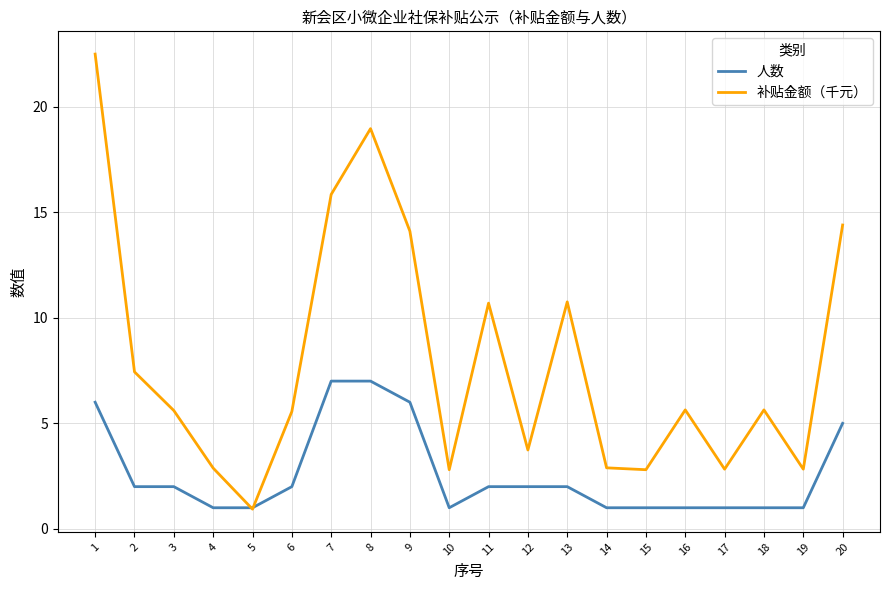

At 14, list the series in order from smallest to largest.

人数, 补贴金额（千元）